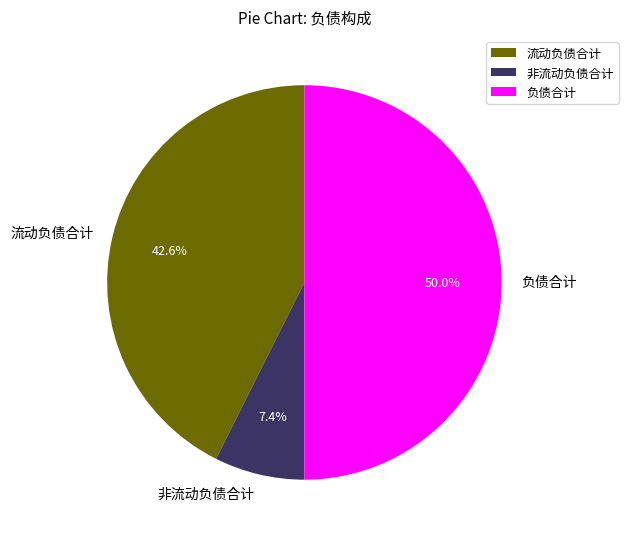

The 流动负债合计 slice represents 43% of the pie. True or false?

True